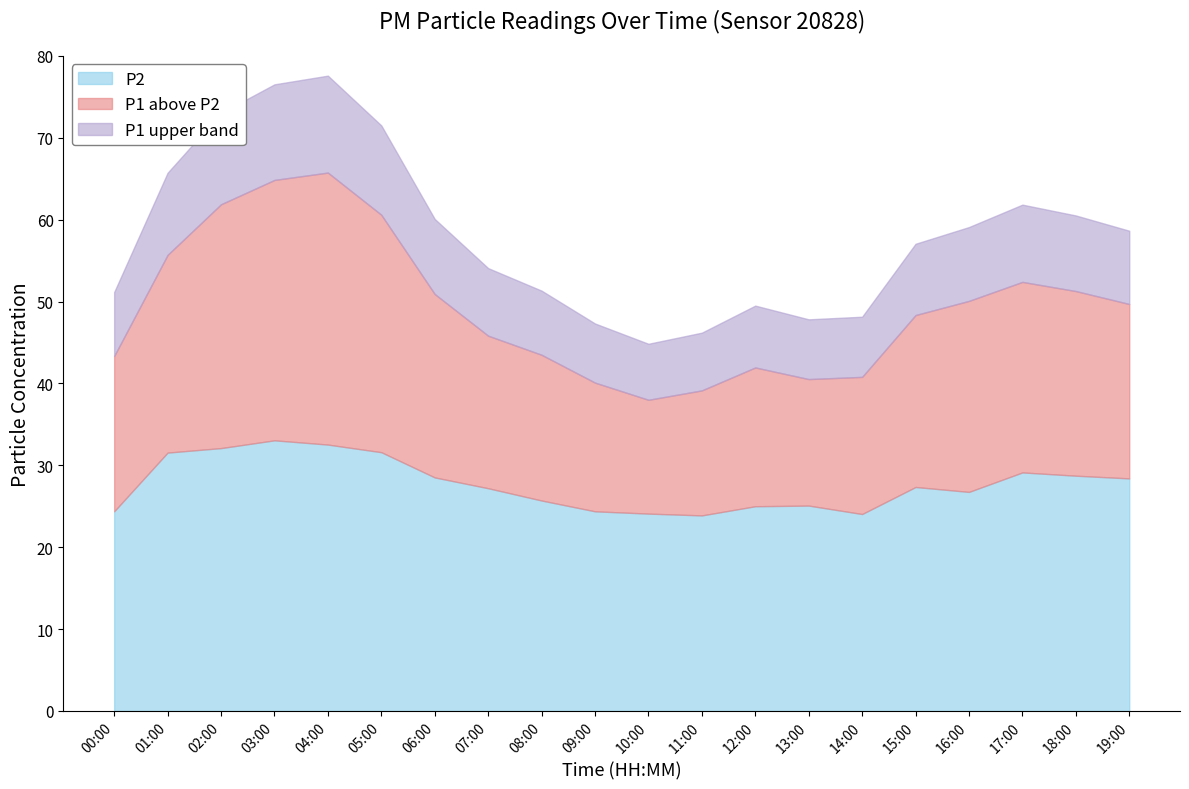

What position from the left is 09:00?

10